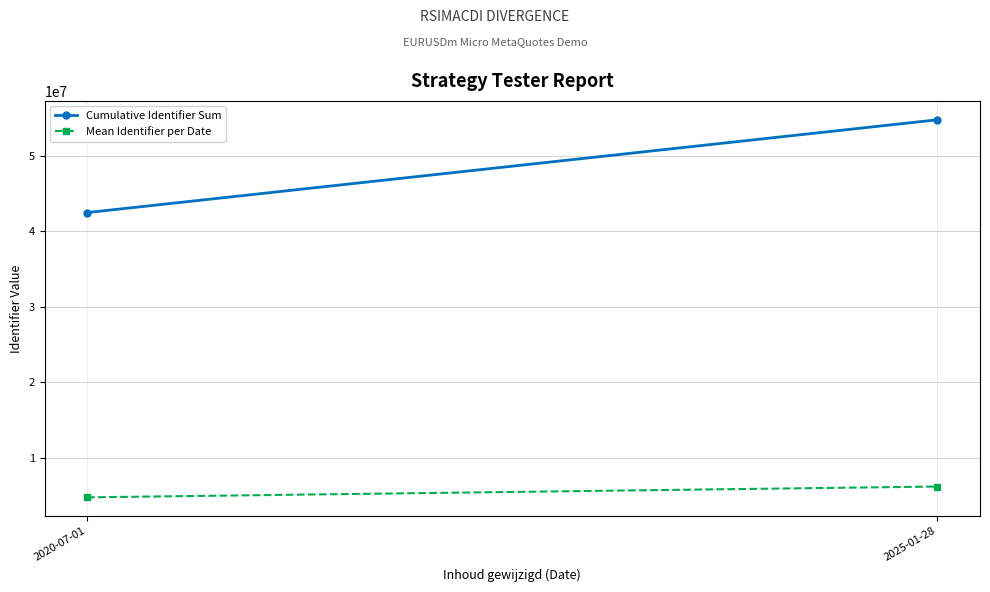

Reading right to left, transcribe all the data shown in this chart.

Cumulative Identifier Sum: 54777672.0	42471557.0
Mean Identifier per Date: 6153057.5	4719061.9